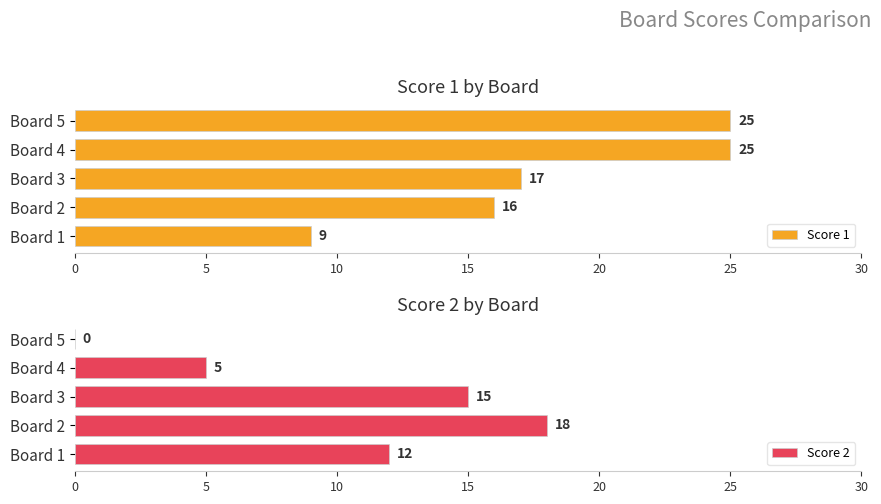

The Score 1 series shows 16 at Board 2. True or false?

True